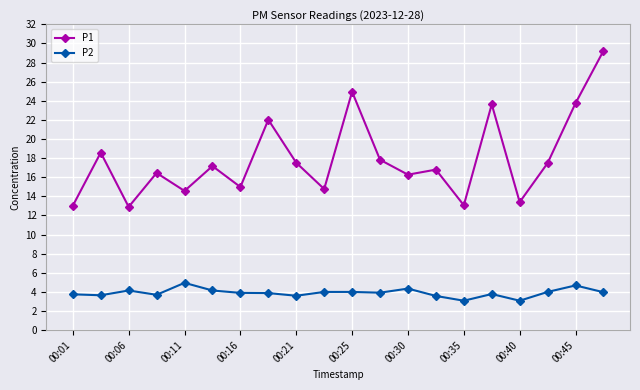

What is the maximum value shown in the chart?

29.2